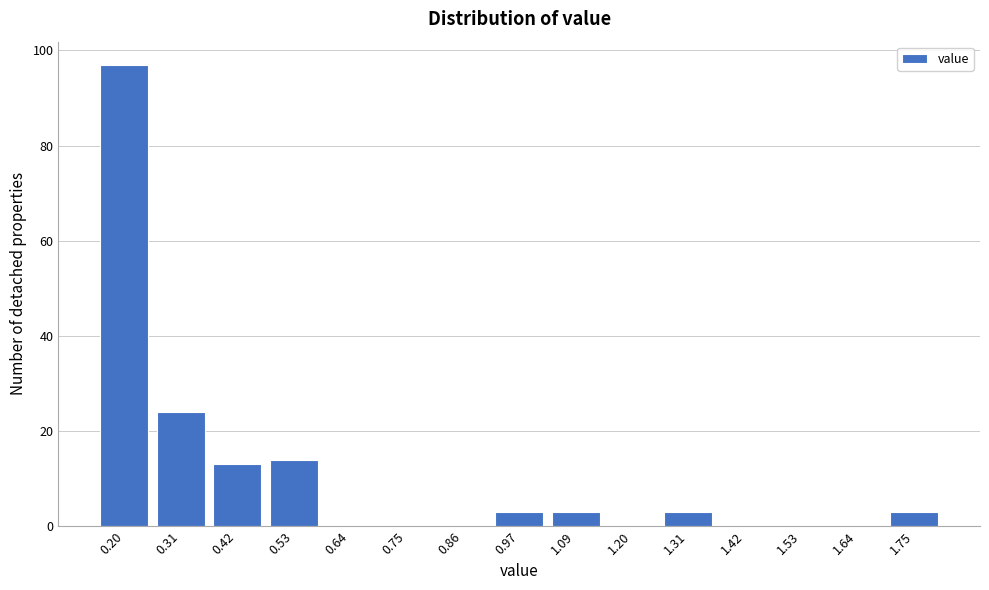

Is it true that the value at 0.53 is 23?

False